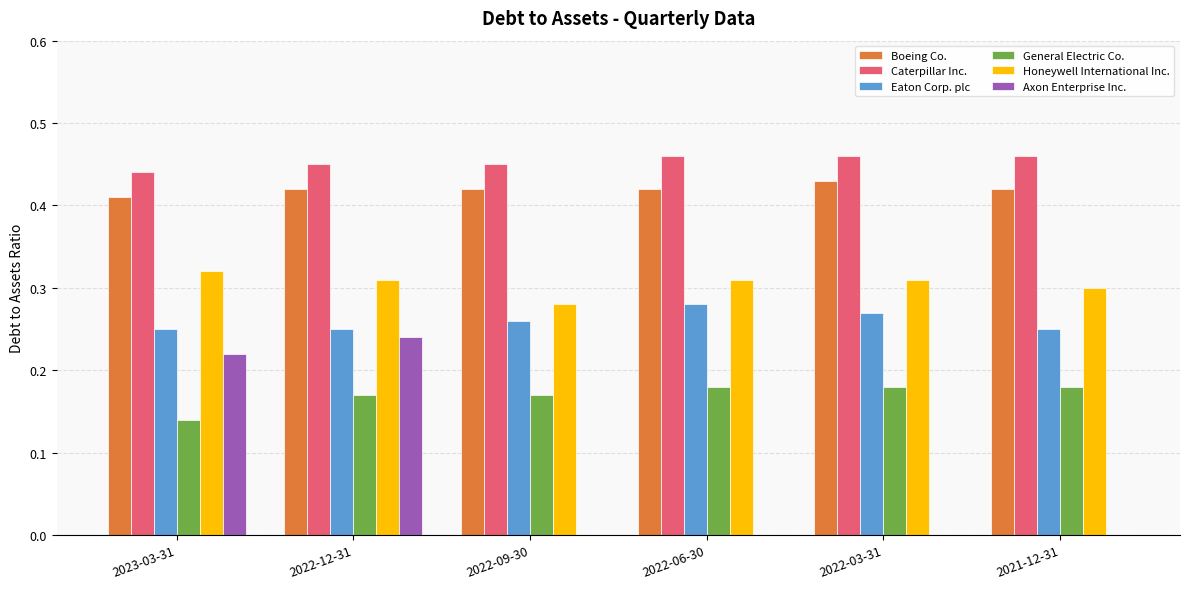

True or false: Honeywell International Inc. has a value of 0.3 at 2023-03-31.

True